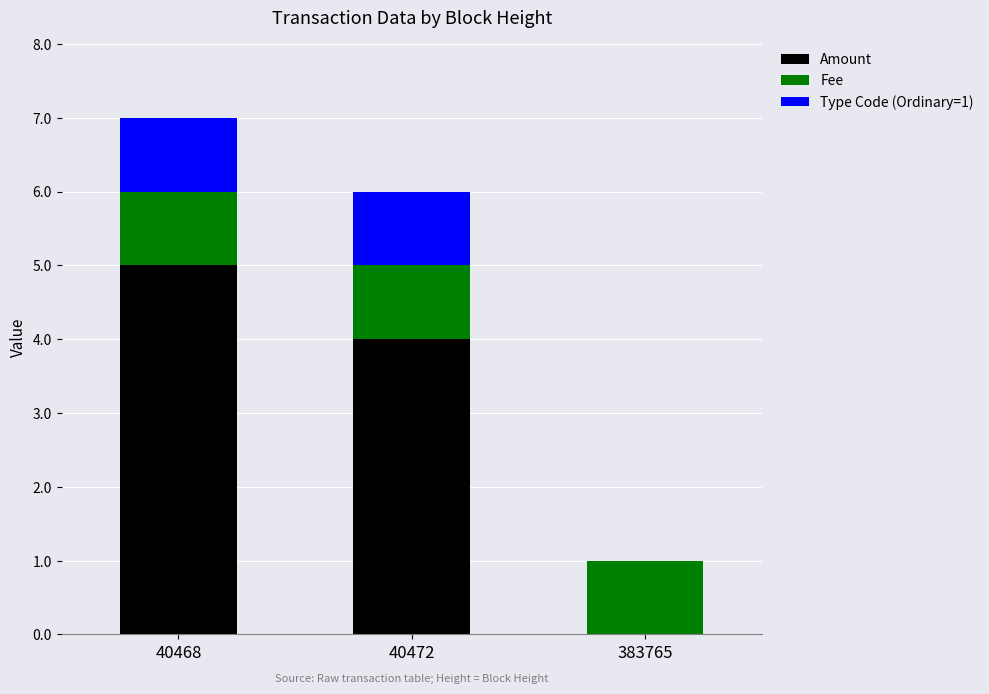

Which category has the highest value in the Amount series?

40468